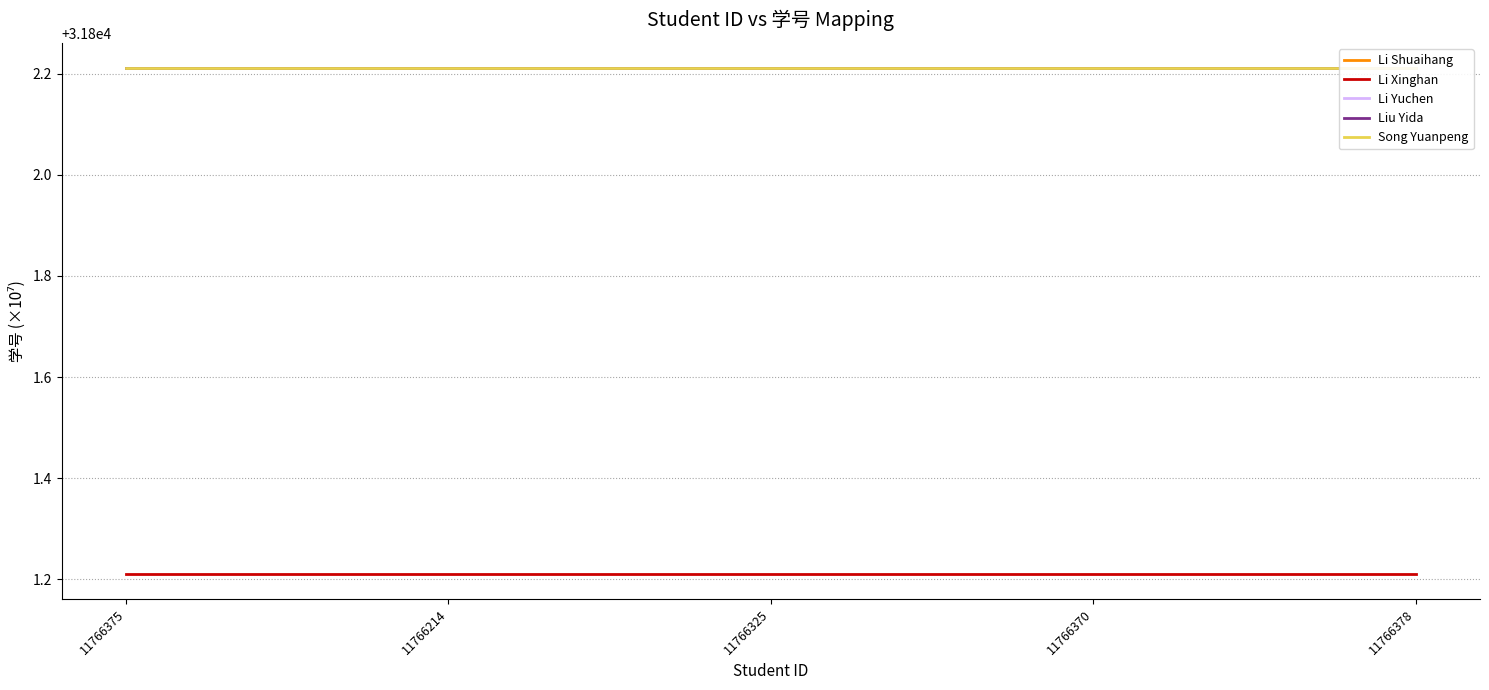

Does the chart display data point markers on the line(s)?

No